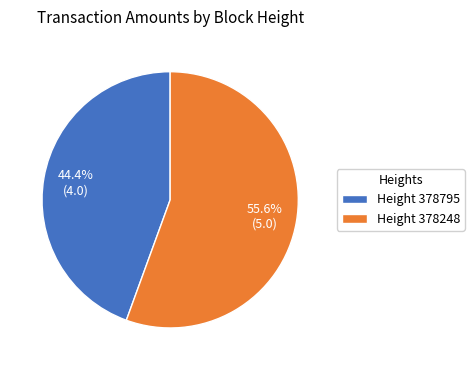

Which slice is the largest?

Height 378248